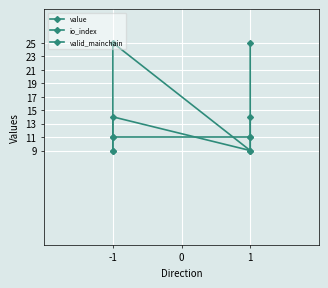

Rank the series by their maximum value, from lowest to highest.

valid_mainchain, io_index, value